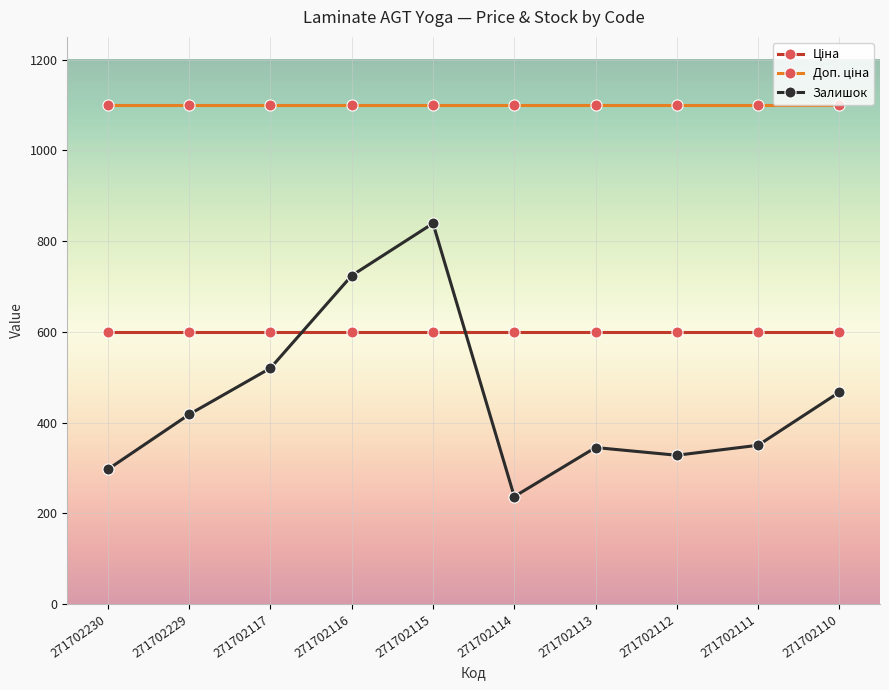

Which series changed the most between 271702230 and 271702111?

Залишок